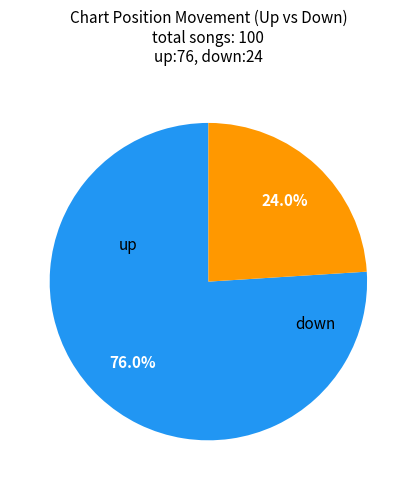

What is the ratio of the value at down to the value at up?

0.3